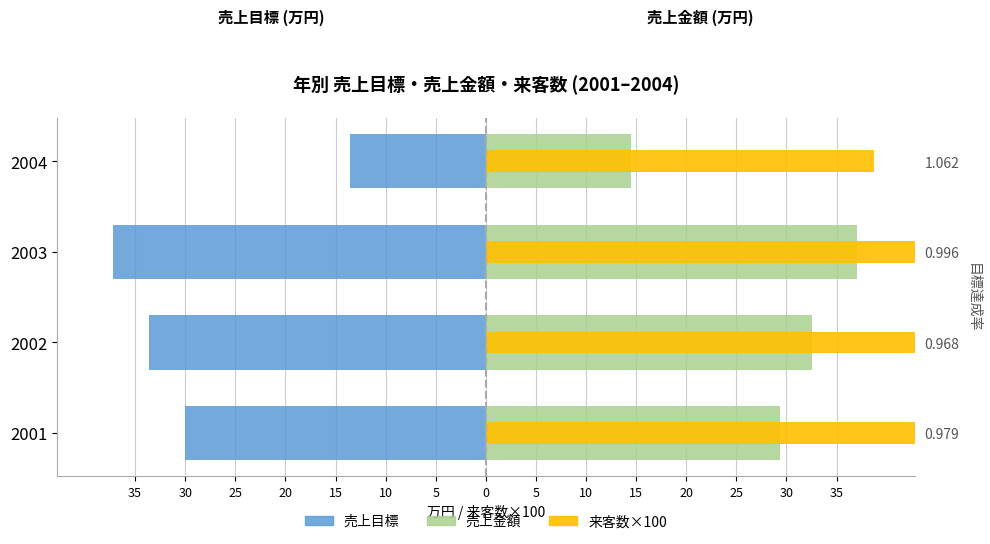

Between 2001 and 2004, which series saw the biggest shift?

来客数×100